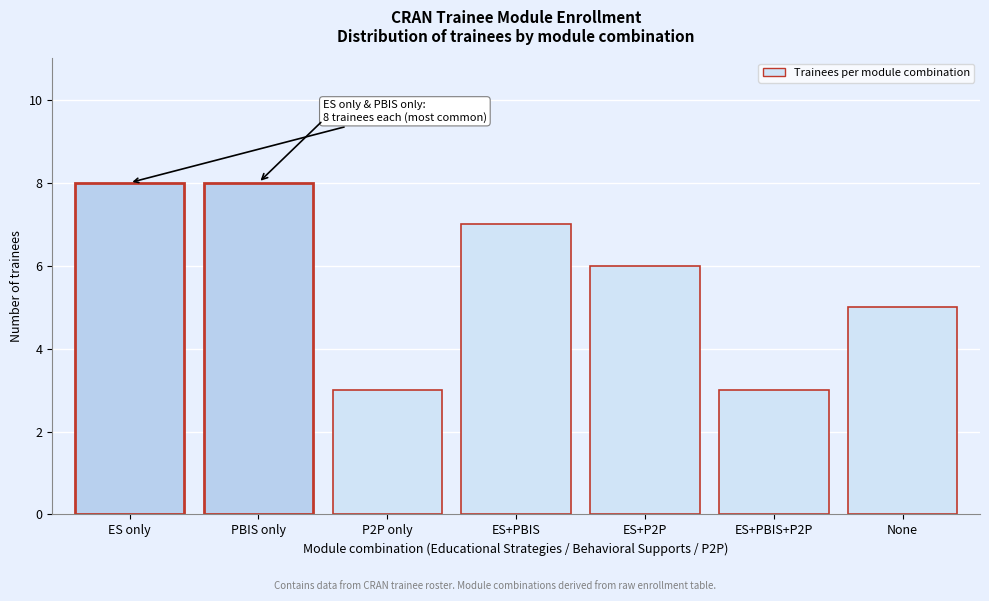

Reading left to right, list all the values displayed in this chart.

ES only=8	PBIS only=8	P2P only=3	ES+PBIS=7	ES+P2P=6	ES+PBIS+P2P=3	None=5